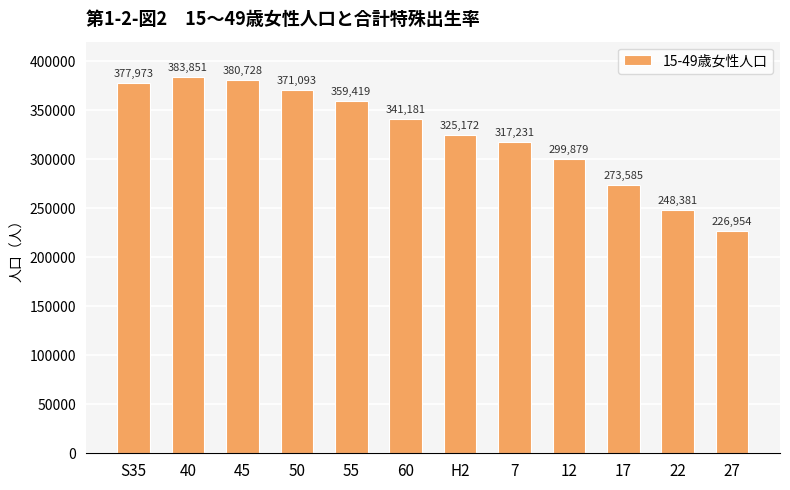

What is the change in value from 40 to 60?

-42670